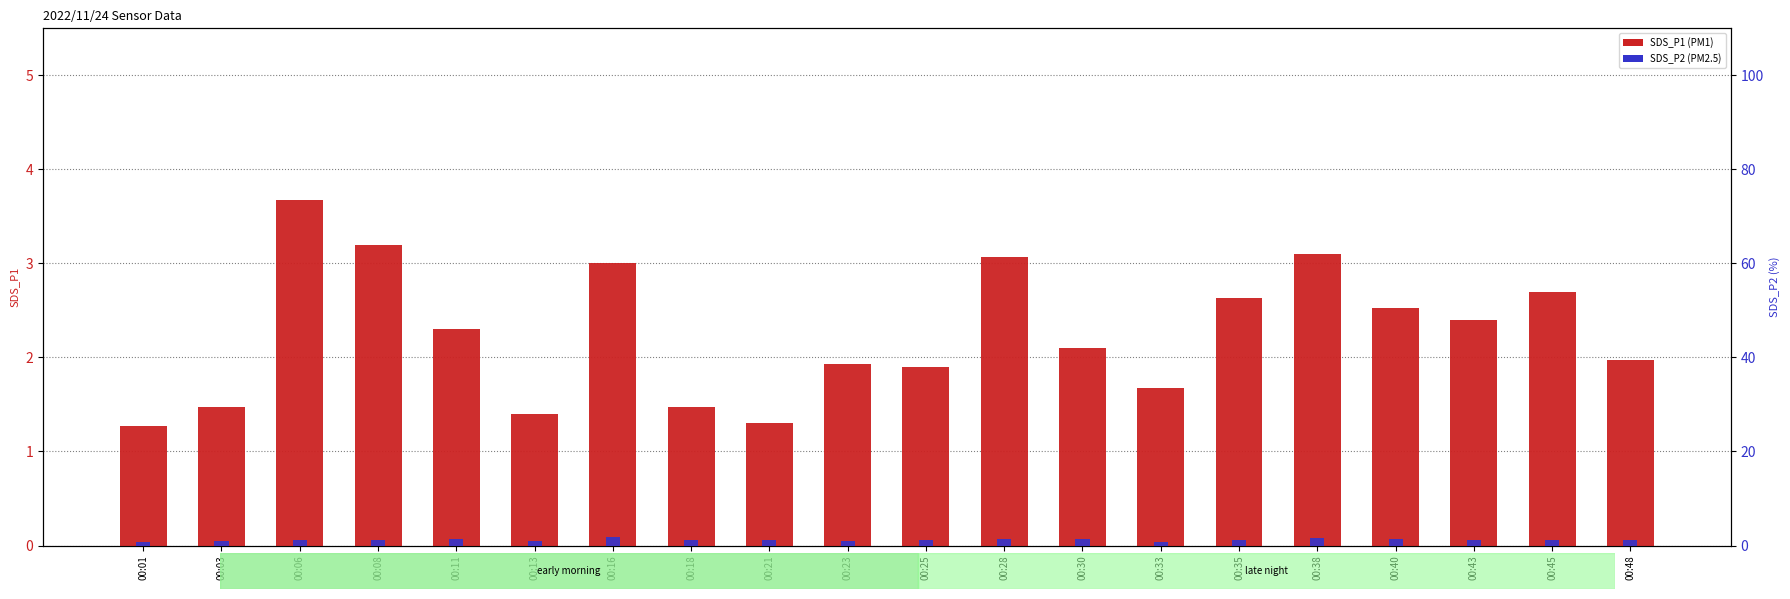

List the series in order of their peak value, highest first.

SDS_P1, SDS_P2